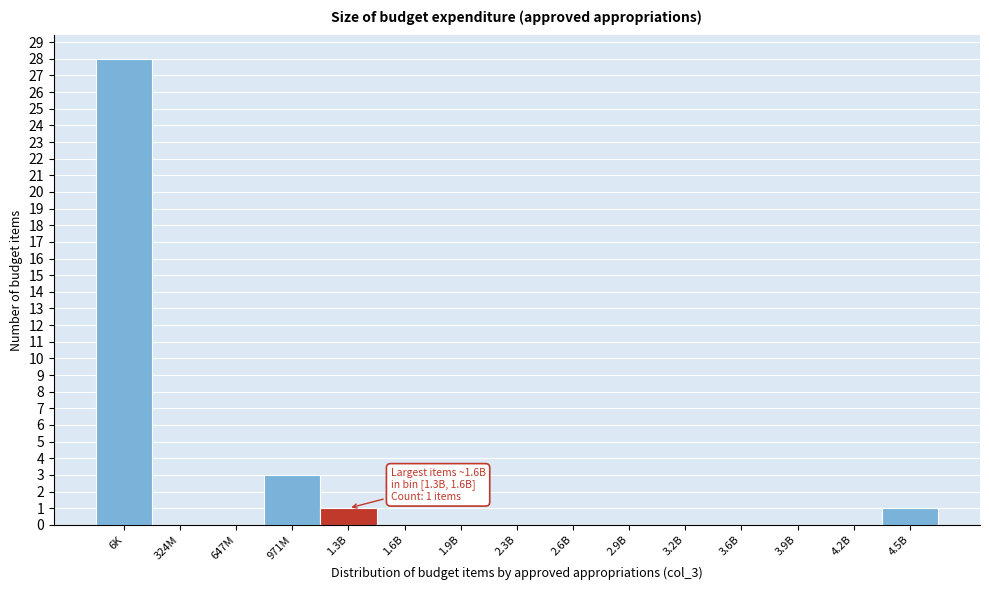

Reading left to right, extract all data points from this chart.

6K=28	324M=0	647M=0	971M=3	1.3B=1	1.6B=0	1.9B=0	2.3B=0	2.6B=0	2.9B=0	3.2B=0	3.6B=0	3.9B=0	4.2B=0	4.5B=1